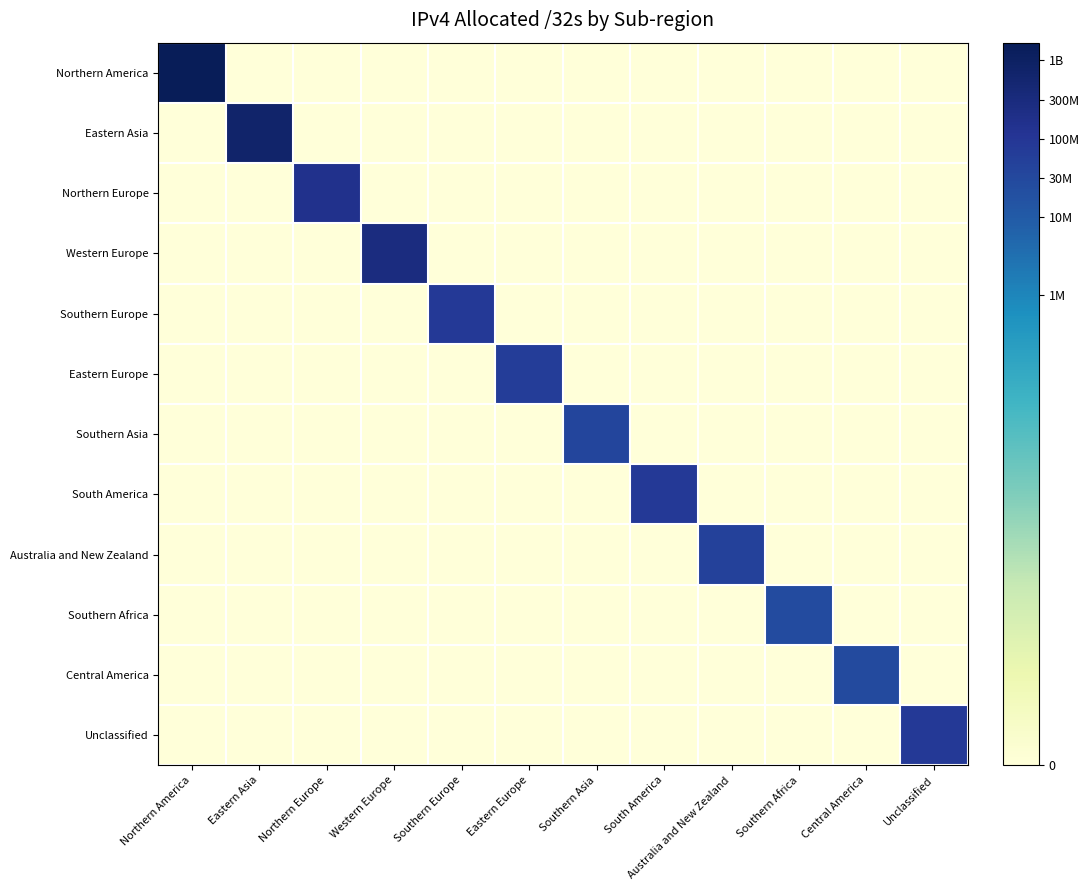

Reading left to right, transcribe all the data shown in this chart.

Northern America: Northern America=9.2	Eastern Asia=0.0	Northern Europe=0.0	Western Europe=0.0	Southern Europe=0.0	Eastern Europe=0.0	Southern Asia=0.0	South America=0.0	Australia and New Zealand=0.0	Southern Africa=0.0	Central America=0.0	Unclassified=0.0
Eastern Asia: Northern America=0.0	Eastern Asia=8.8	Northern Europe=0.0	Western Europe=0.0	Southern Europe=0.0	Eastern Europe=0.0	Southern Asia=0.0	South America=0.0	Australia and New Zealand=0.0	Southern Africa=0.0	Central America=0.0	Unclassified=0.0
Northern Europe: Northern America=0.0	Eastern Asia=0.0	Northern Europe=8.2	Western Europe=0.0	Southern Europe=0.0	Eastern Europe=0.0	Southern Asia=0.0	South America=0.0	Australia and New Zealand=0.0	Southern Africa=0.0	Central America=0.0	Unclassified=0.0
Western Europe: Northern America=0.0	Eastern Asia=0.0	Northern Europe=0.0	Western Europe=8.4	Southern Europe=0.0	Eastern Europe=0.0	Southern Asia=0.0	South America=0.0	Australia and New Zealand=0.0	Southern Africa=0.0	Central America=0.0	Unclassified=0.0
Southern Europe: Northern America=0.0	Eastern Asia=0.0	Northern Europe=0.0	Western Europe=0.0	Southern Europe=7.9	Eastern Europe=0.0	Southern Asia=0.0	South America=0.0	Australia and New Zealand=0.0	Southern Africa=0.0	Central America=0.0	Unclassified=0.0
Eastern Europe: Northern America=0.0	Eastern Asia=0.0	Northern Europe=0.0	Western Europe=0.0	Southern Europe=0.0	Eastern Europe=7.8	Southern Asia=0.0	South America=0.0	Australia and New Zealand=0.0	Southern Africa=0.0	Central America=0.0	Unclassified=0.0
Southern Asia: Northern America=0.0	Eastern Asia=0.0	Northern Europe=0.0	Western Europe=0.0	Southern Europe=0.0	Eastern Europe=0.0	Southern Asia=7.6	South America=0.0	Australia and New Zealand=0.0	Southern Africa=0.0	Central America=0.0	Unclassified=0.0
South America: Northern America=0.0	Eastern Asia=0.0	Northern Europe=0.0	Western Europe=0.0	Southern Europe=0.0	Eastern Europe=0.0	Southern Asia=0.0	South America=7.9	Australia and New Zealand=0.0	Southern Africa=0.0	Central America=0.0	Unclassified=0.0
Australia and New Zealand: Northern America=0.0	Eastern Asia=0.0	Northern Europe=0.0	Western Europe=0.0	Southern Europe=0.0	Eastern Europe=0.0	Southern Asia=0.0	South America=0.0	Australia and New Zealand=7.7	Southern Africa=0.0	Central America=0.0	Unclassified=0.0
Southern Africa: Northern America=0.0	Eastern Asia=0.0	Northern Europe=0.0	Western Europe=0.0	Southern Europe=0.0	Eastern Europe=0.0	Southern Asia=0.0	South America=0.0	Australia and New Zealand=0.0	Southern Africa=7.4	Central America=0.0	Unclassified=0.0
Central America: Northern America=0.0	Eastern Asia=0.0	Northern Europe=0.0	Western Europe=0.0	Southern Europe=0.0	Eastern Europe=0.0	Southern Asia=0.0	South America=0.0	Australia and New Zealand=0.0	Southern Africa=0.0	Central America=7.5	Unclassified=0.0
Unclassified: Northern America=0.0	Eastern Asia=0.0	Northern Europe=0.0	Western Europe=0.0	Southern Europe=0.0	Eastern Europe=0.0	Southern Asia=0.0	South America=0.0	Australia and New Zealand=0.0	Southern Africa=0.0	Central America=0.0	Unclassified=7.9